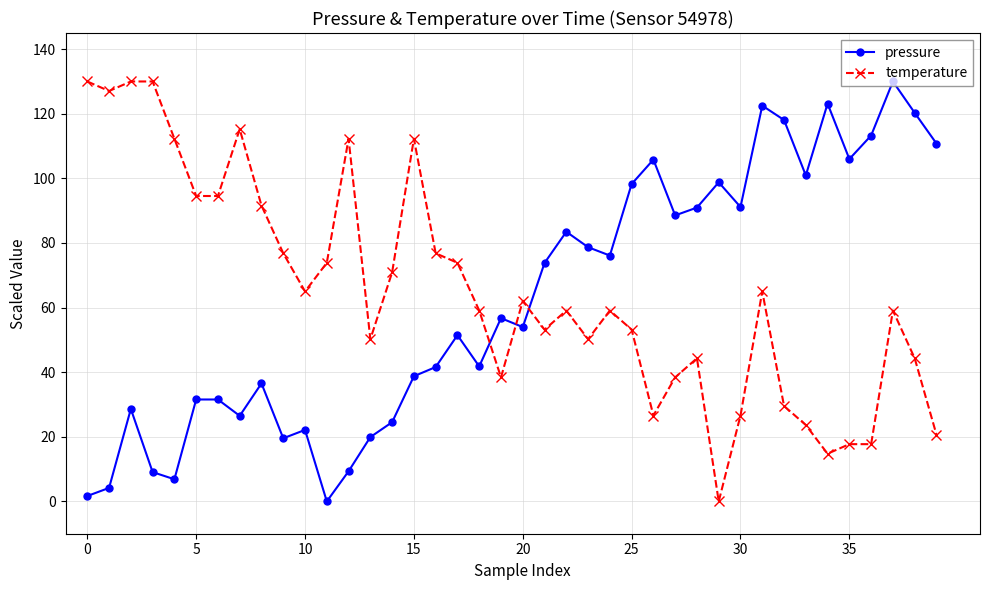

What is the average value of the pressure series?

62.2